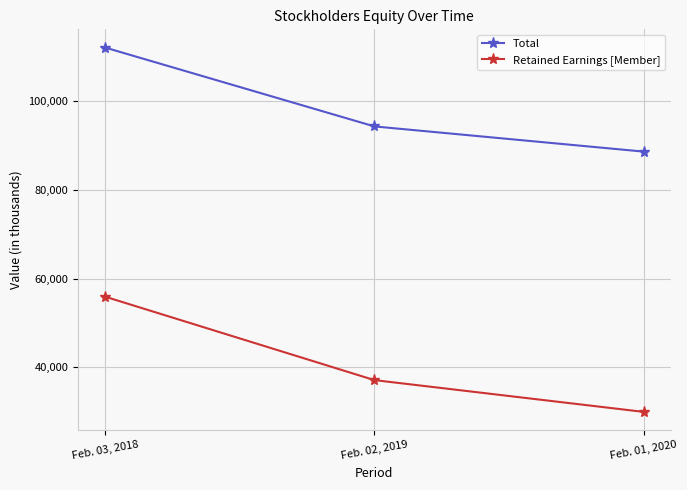

Rank the categories by Total value from lowest to highest.

Feb. 01, 2020, Feb. 02, 2019, Feb. 03, 2018